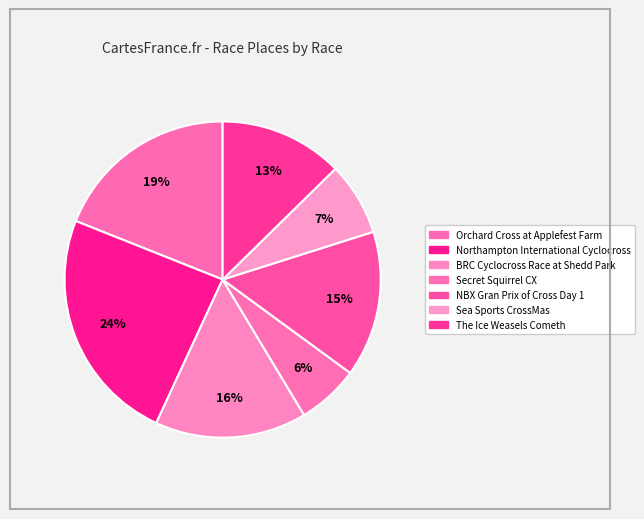

What percentage is the Orchard Cross at Applefest Farm slice, to the nearest percent?

19%